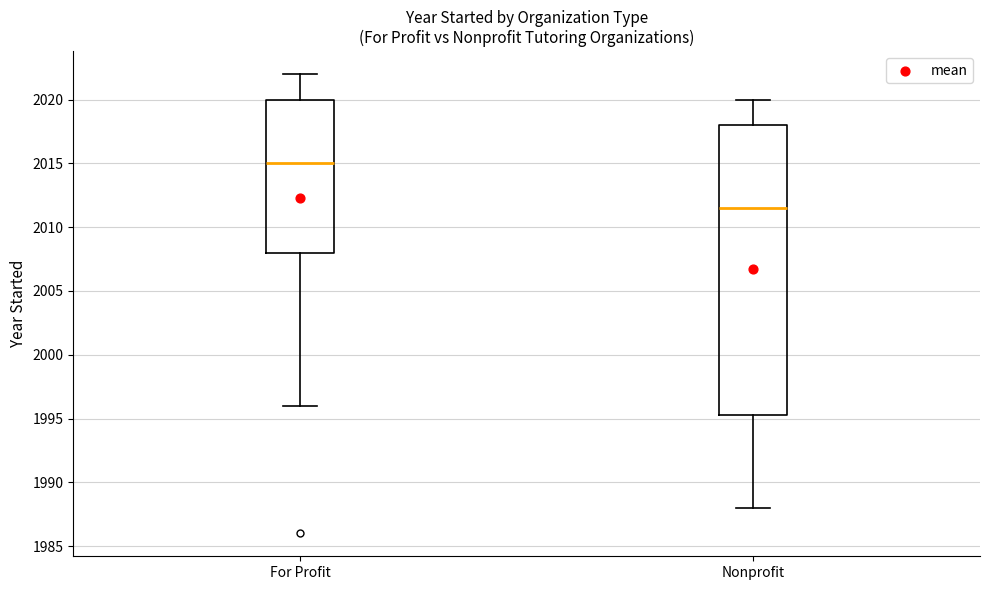

Reading left to right, transcribe this box plot: for each box, give where its median line is, the range the box spans, and where its two whiskers end, as read against the y-axis. The values are not printed on the chart, so give them approximately, as read against the axis.

For Profit: median 2015.0, box 2008.0 to 2020.0, whiskers 1996.0 to 2022.0
Nonprofit: median 2011.5, box 1995.5 to 2018.0, whiskers 1988.0 to 2020.0